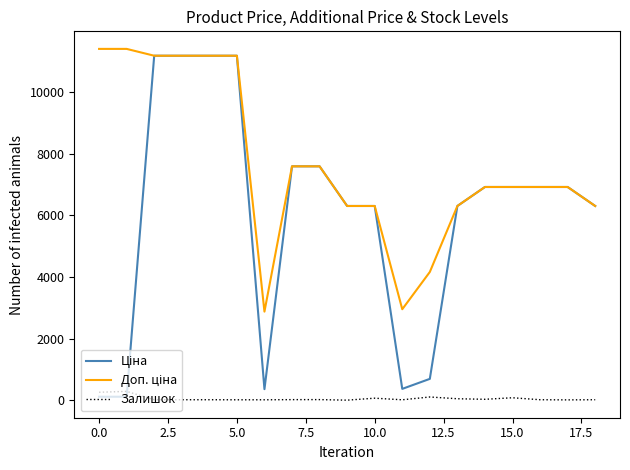

What is the highest value of the Доп. ціна series?

11410.0